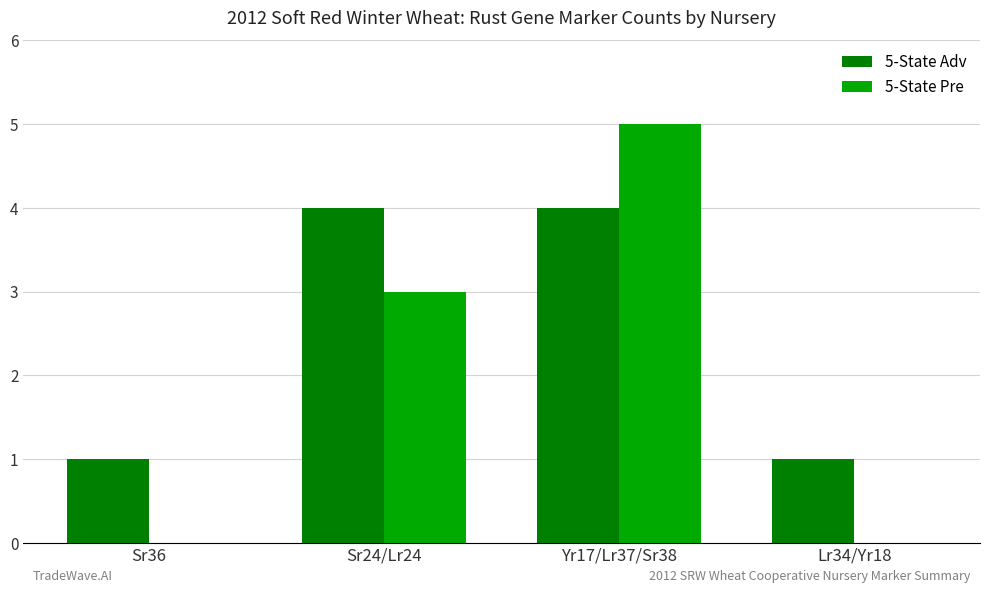

At which category is the sum across all series the highest?

Yr17/Lr37/Sr38